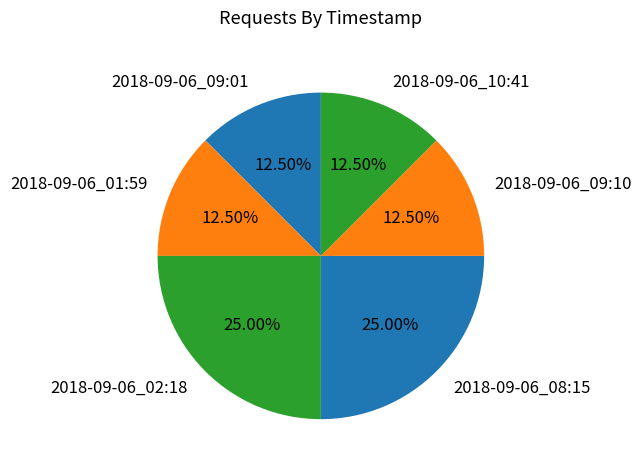

Approximately how many times larger is the value at 2018-09-06_02:18 compared to 2018-09-06_08:15?

1.0